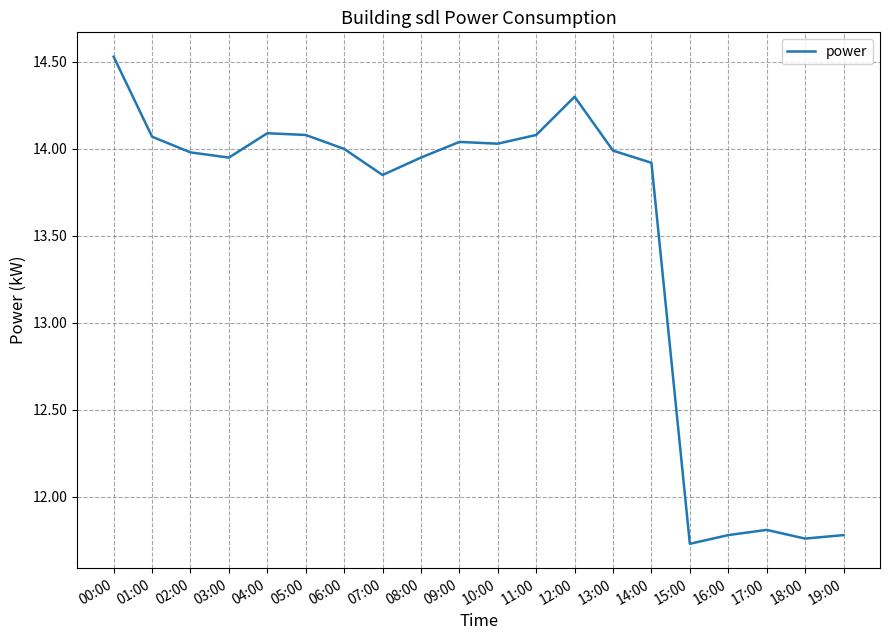

At which label does the data first exceed 13?

00:00